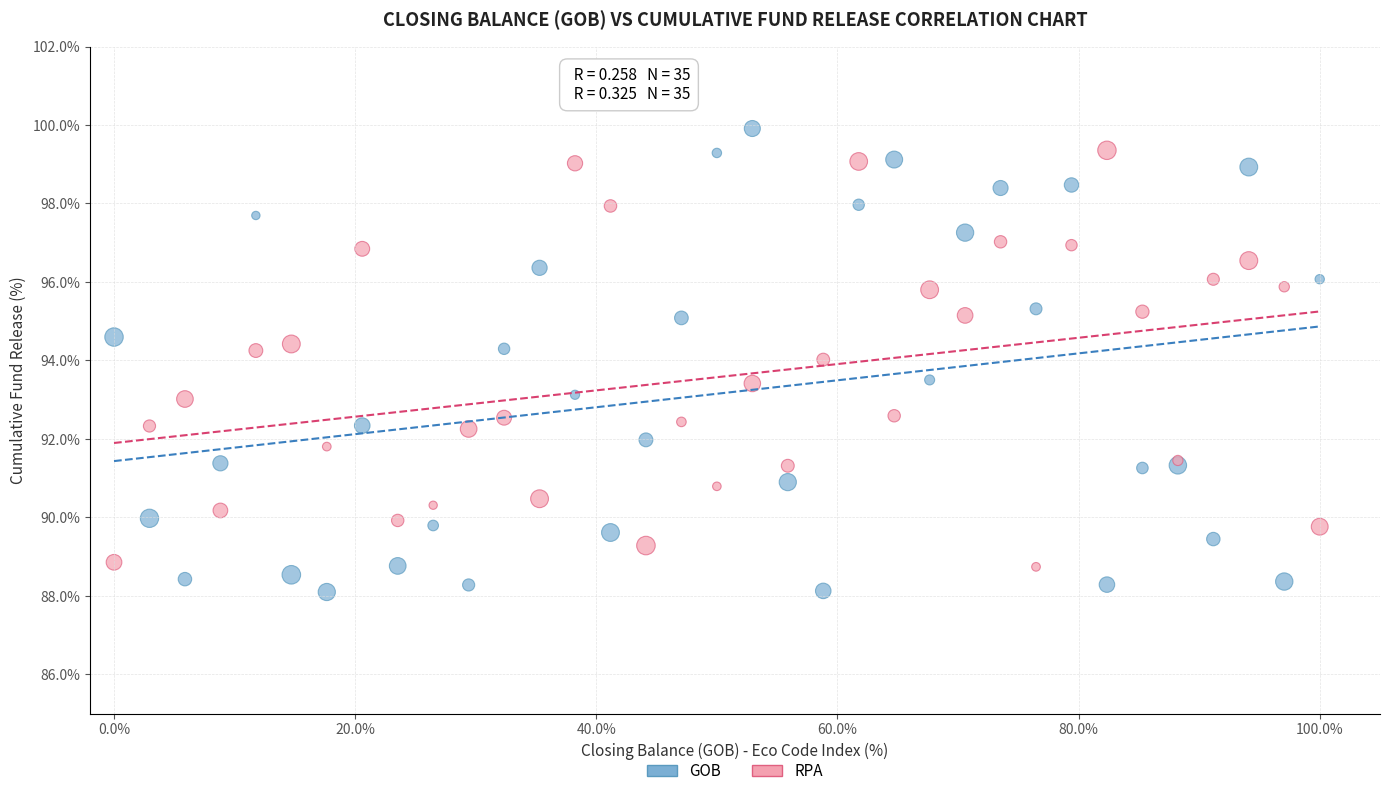

Which series contains the lowest Y value?

GOB